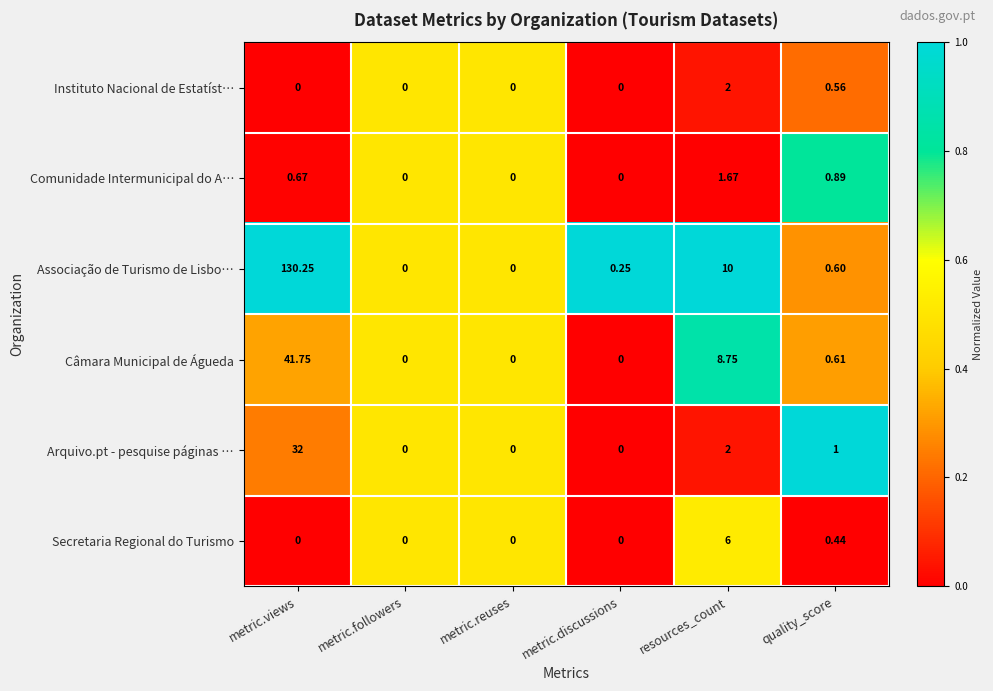

At which label does Instituto Nacional de Estatíst… reach its peak?

resources_count